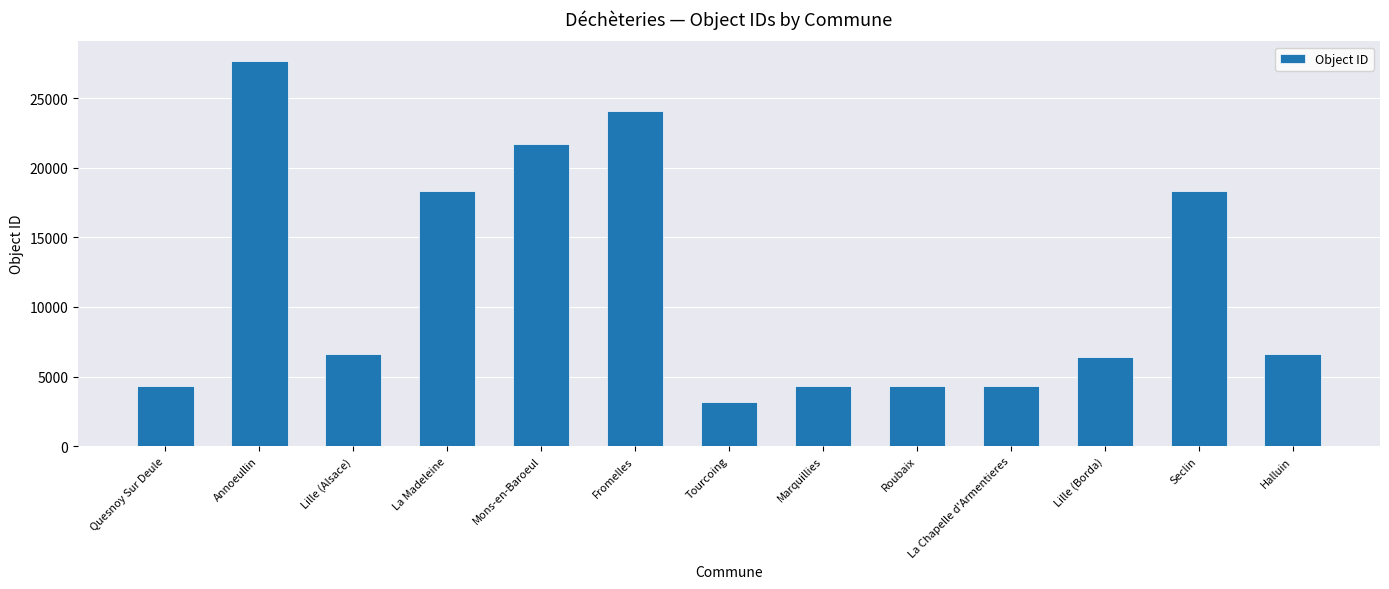

What is the change in value from Quesnoy Sur Deule to La Chapelle d'Armentieres?

+22